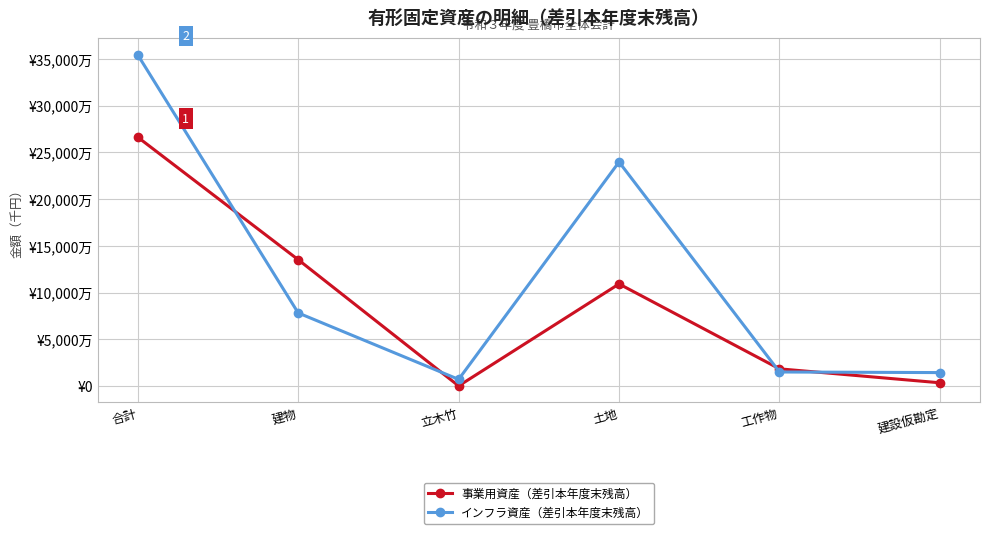

Which series has the largest range (max minus min)?

インフラ資産（差引本年度末残高）